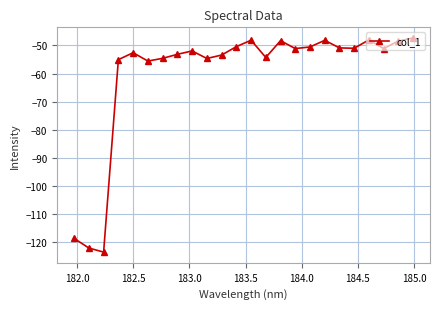

What is the difference between the second highest and minimum values?

75.5